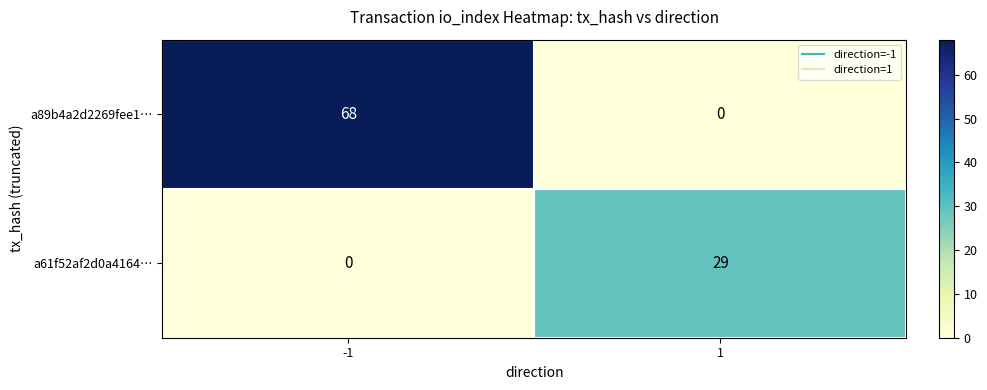

Which series changed the most between -1 and 1?

a89b4a2d2269fee1…